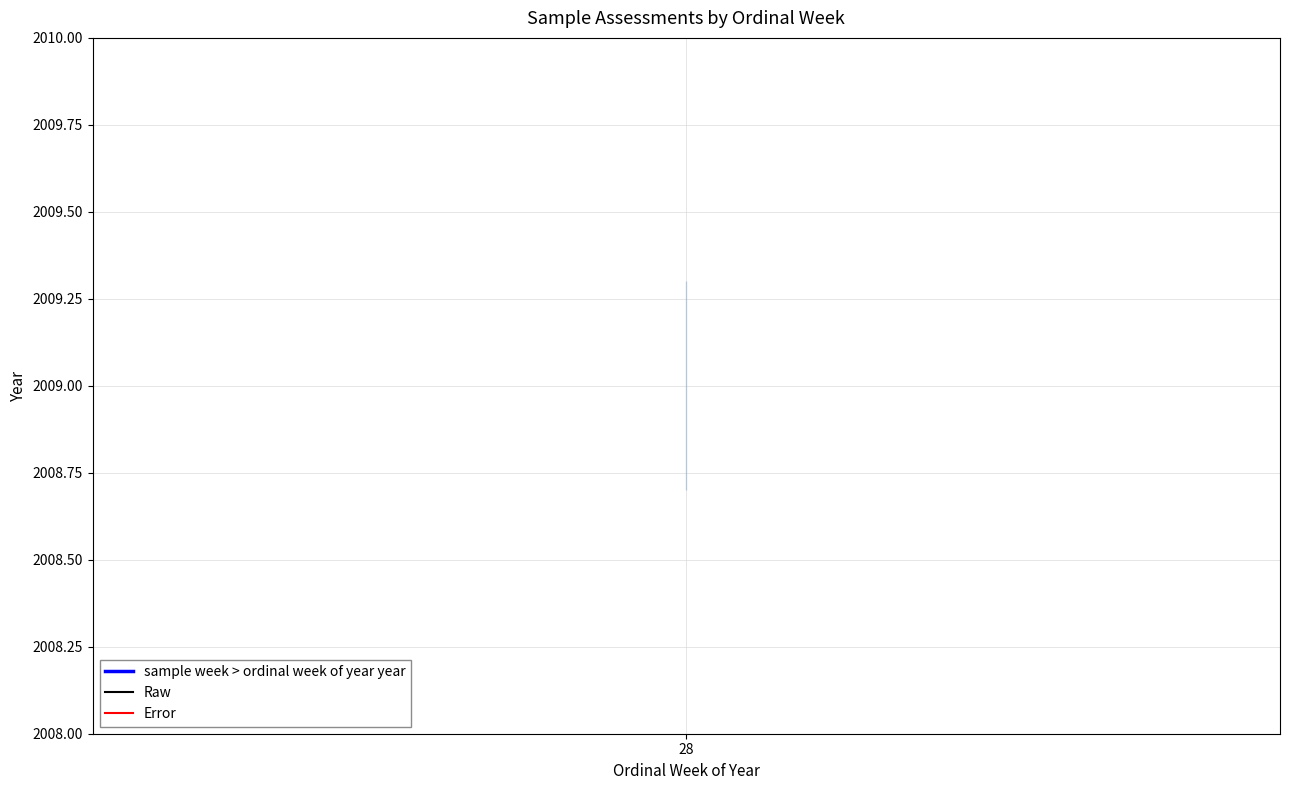

Reading left to right, list all the values displayed in this chart.

sample week > ordinal week of year year: 2009.0	2009.0	2009.0	2009.0
Raw: 2009.1	2009.1	2009.1	2009.1
Error: 2008.9	2008.9	2008.9	2008.9